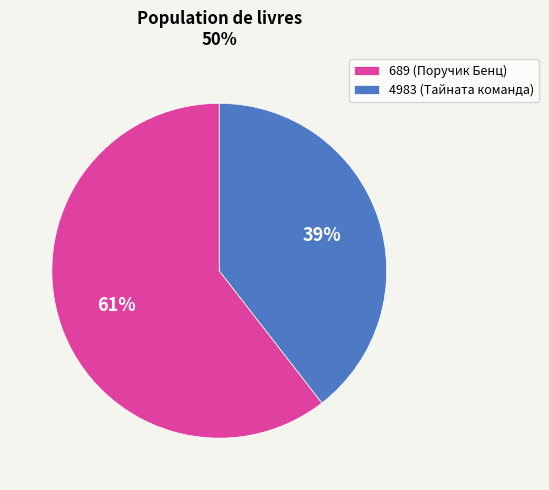

Count the number of slices in the pie.

2